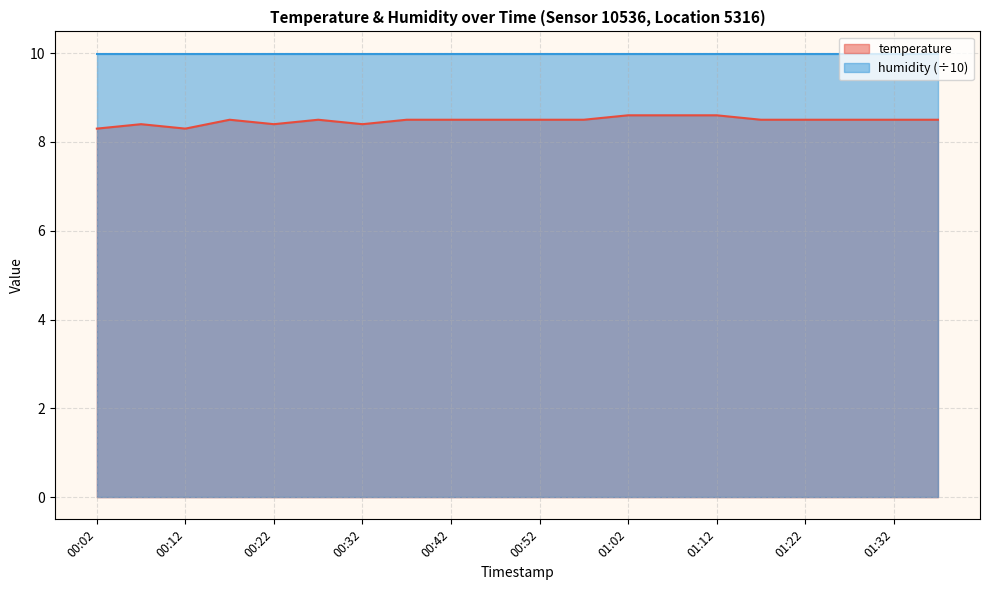

The value at 00:32 is 3.2. True or false?

False